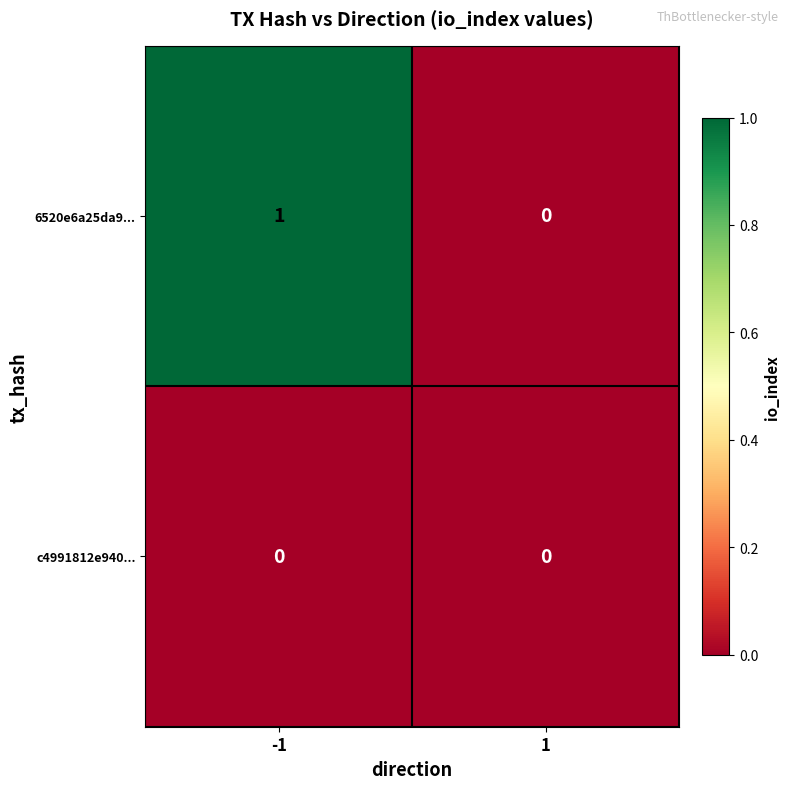

The value of 6520e6a25da9... at 1 is 0. True or false?

True